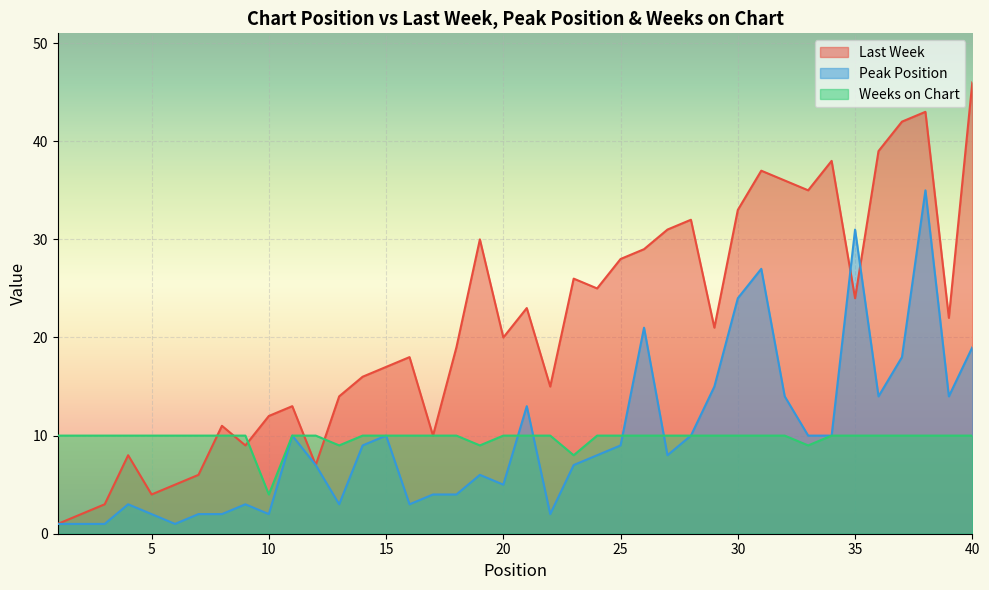

True or false: Weeks on Chart has more than 1 interior local peaks.

False